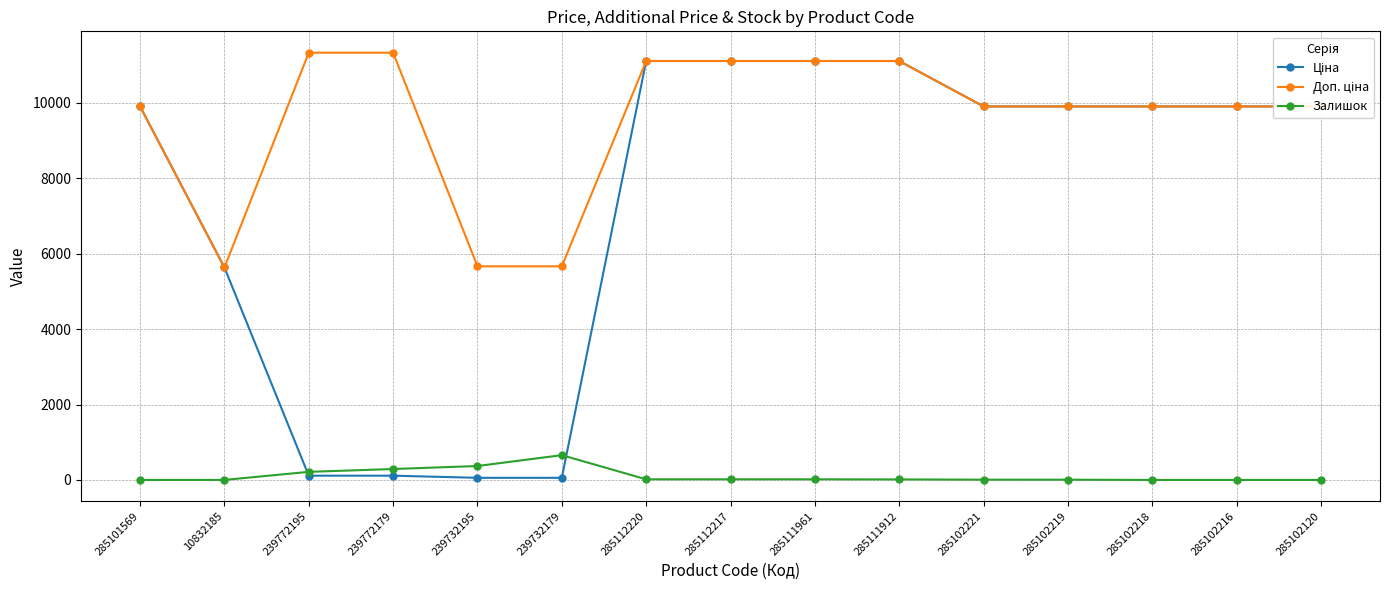

How many lines are shown in the chart?

3